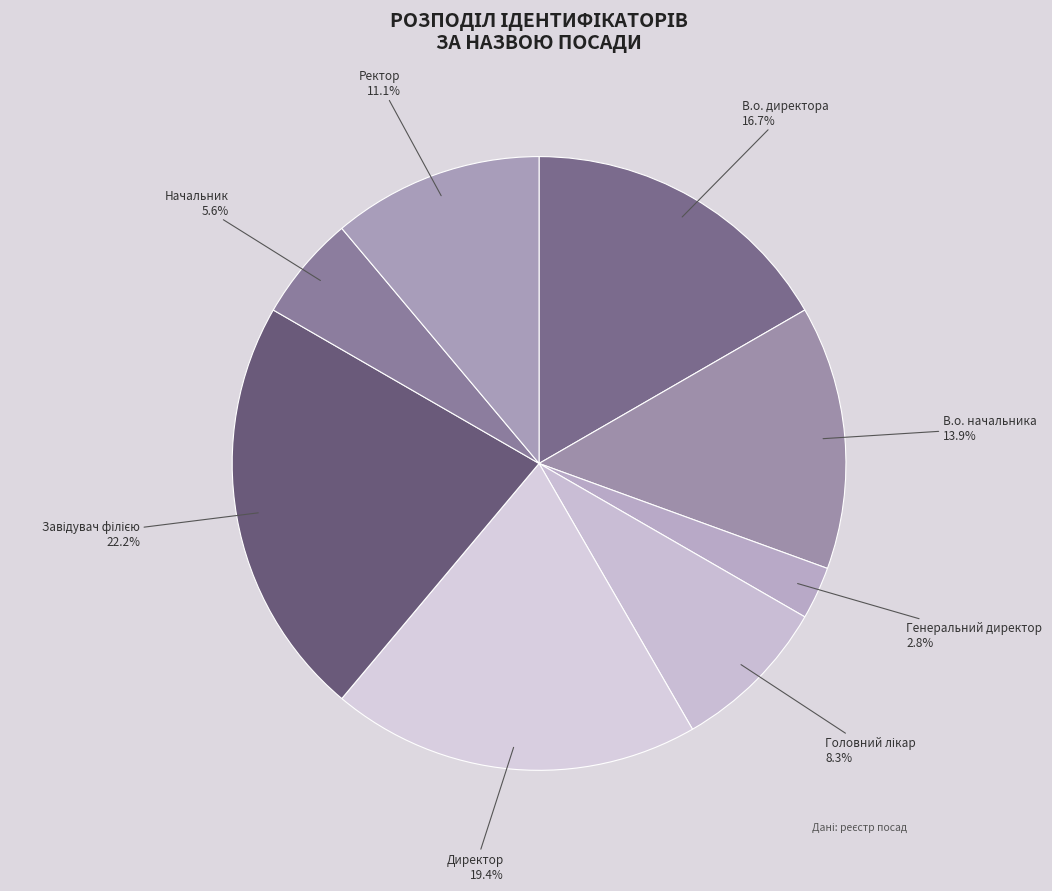

Which has a higher value, В.о. директора or Директор?

Директор